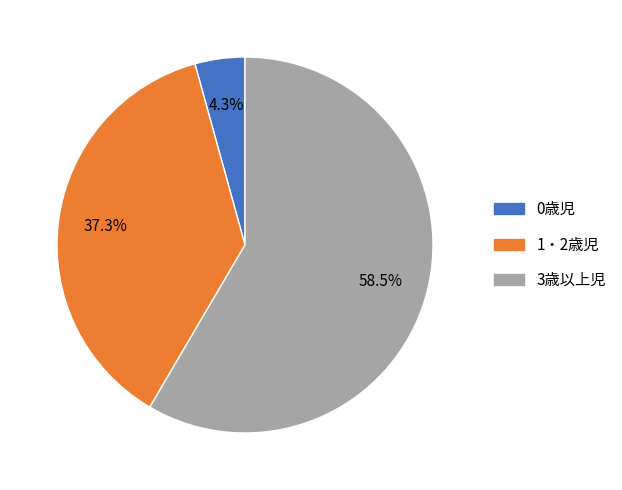

Rank the categories by value from highest to lowest.

3歳以上児, 1・2歳児, 0歳児